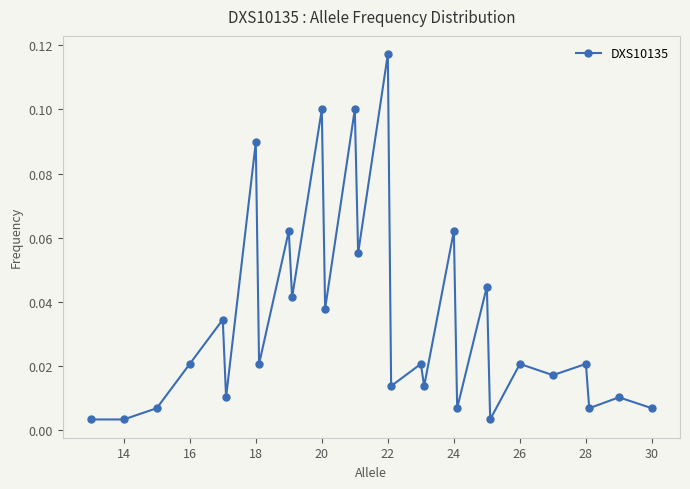

Does the chart have visible grid lines?

No